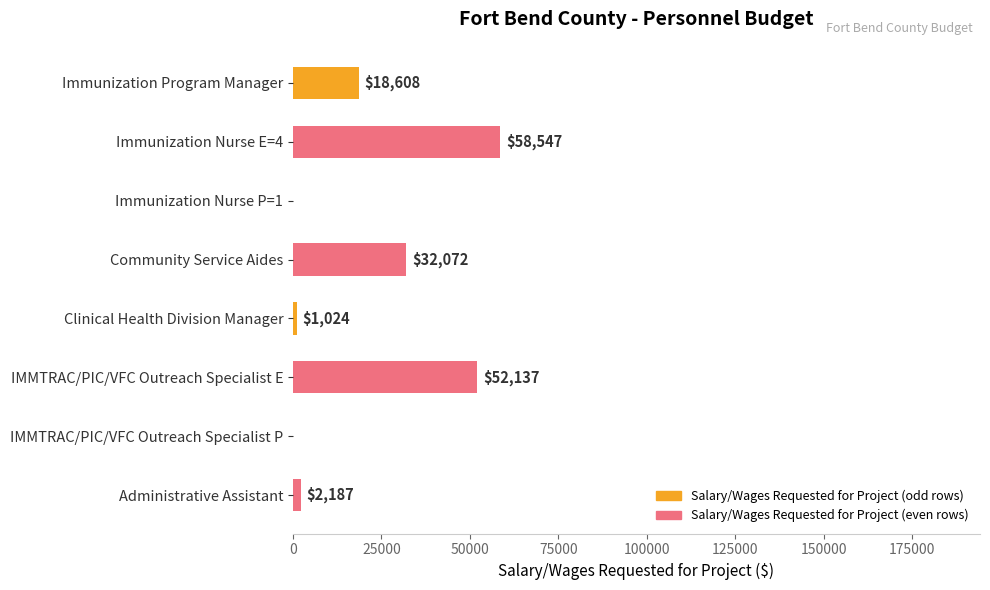

Reading top to bottom, list all the values displayed in this chart.

Immunization Program Manager=18608	Immunization Nurse E=4=58547	Immunization Nurse P=1=0	Community Service Aides=32072	Clinical Health Division Manager=1024	IMMTRAC/PIC/VFC Outreach Specialist E=52137	IMMTRAC/PIC/VFC Outreach Specialist P=0	Administrative Assistant=2187